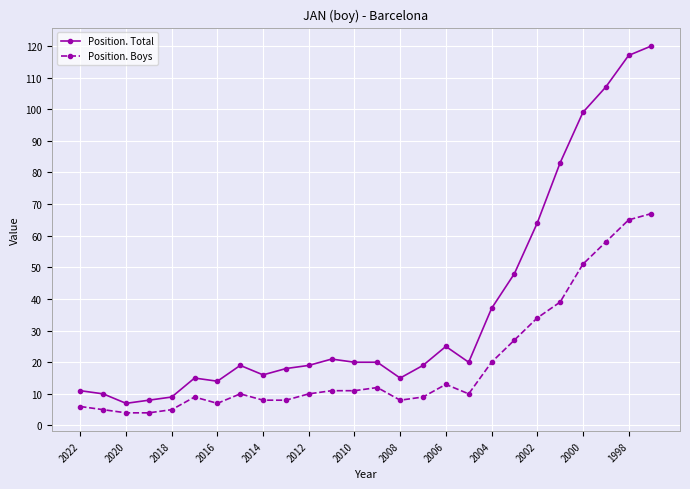

Which series has the widest spread of values?

Position. Total